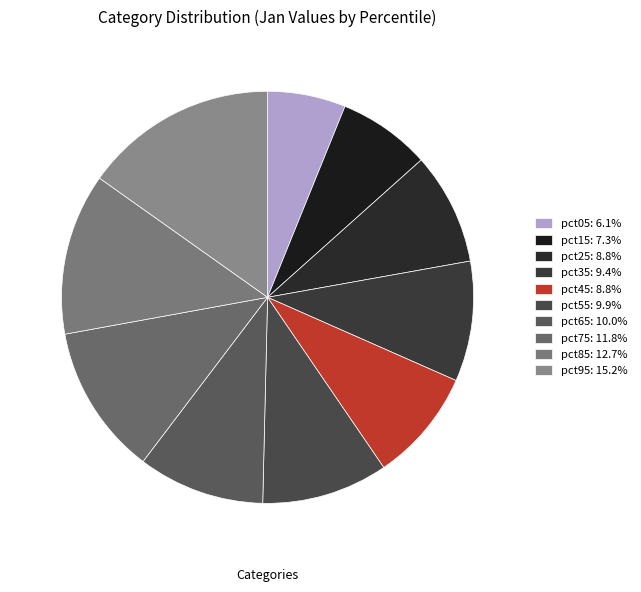

To the nearest percent, what is the combined percentage of pct85 and pct15?

20%